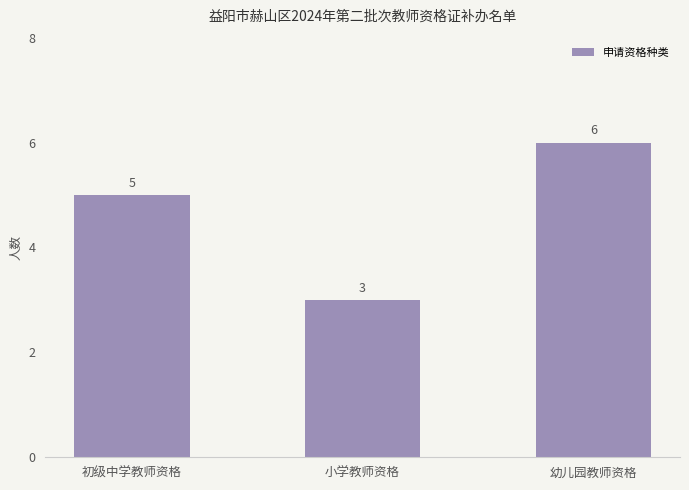

Reading left to right, extract all data points from this chart.

初级中学教师资格=5	小学教师资格=3	幼儿园教师资格=6